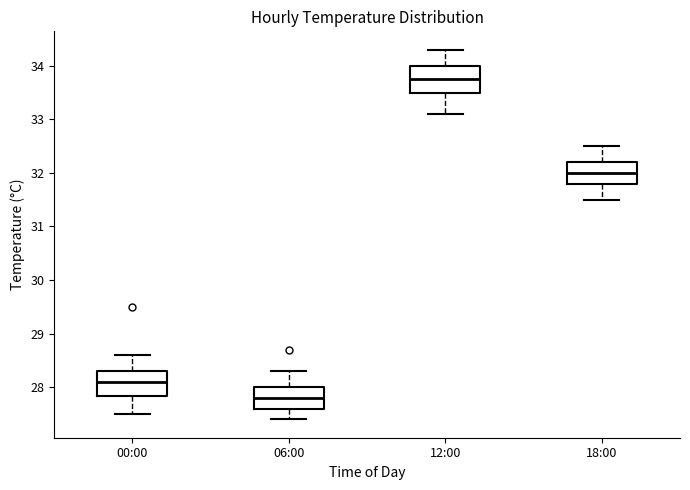

Reading left to right, transcribe this box plot: for each box, give where its median line is, the range the box spans, and where its two whiskers end, as read against the y-axis. The values are not printed on the chart, so give them approximately, as read against the axis.

00:00: median 28.1, box 27.8 to 28.3, whiskers 27.5 to 28.6
06:00: median 27.8, box 27.6 to 28.0, whiskers 27.4 to 28.3
12:00: median 33.8, box 33.5 to 34.0, whiskers 33.1 to 34.3
18:00: median 32.0, box 31.8 to 32.2, whiskers 31.5 to 32.5